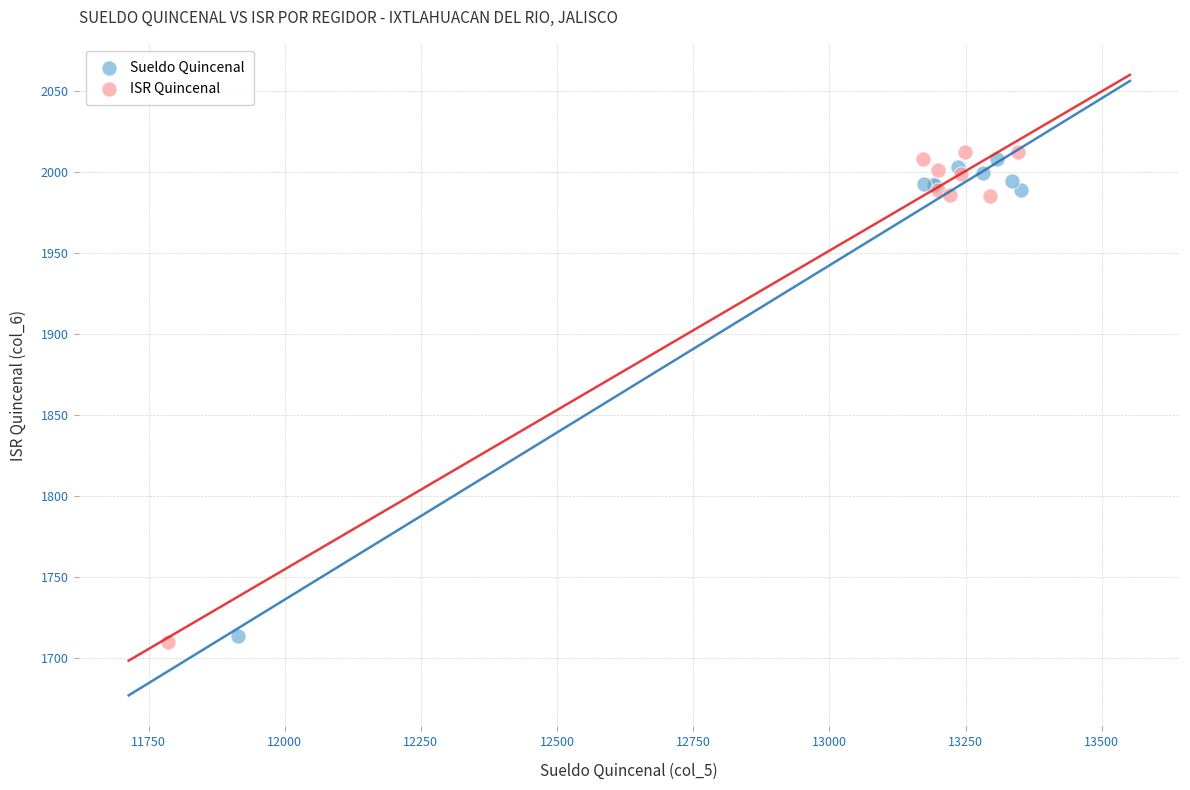

Which series has the largest Y range (max minus min)?

ISR Quincenal